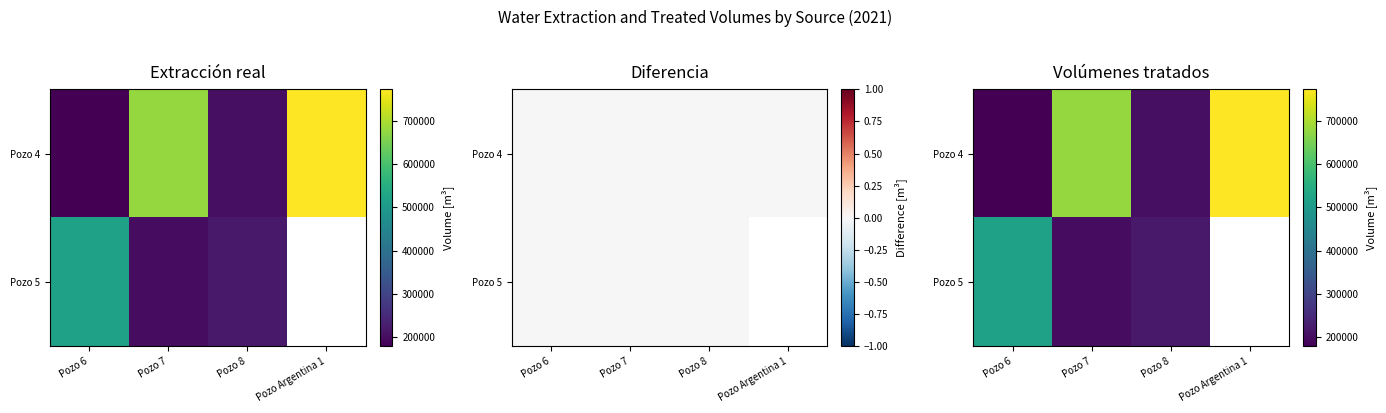

What is the maximum value for Pozo 4?

772260.0